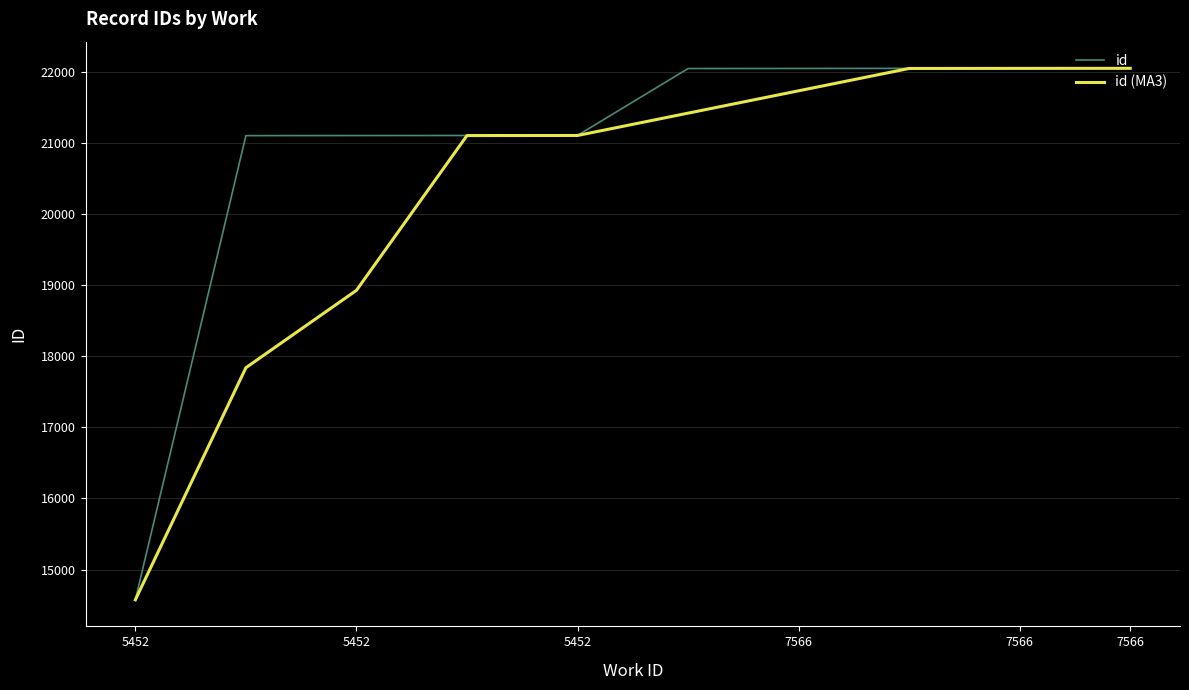

Which series has the widest spread of values?

id